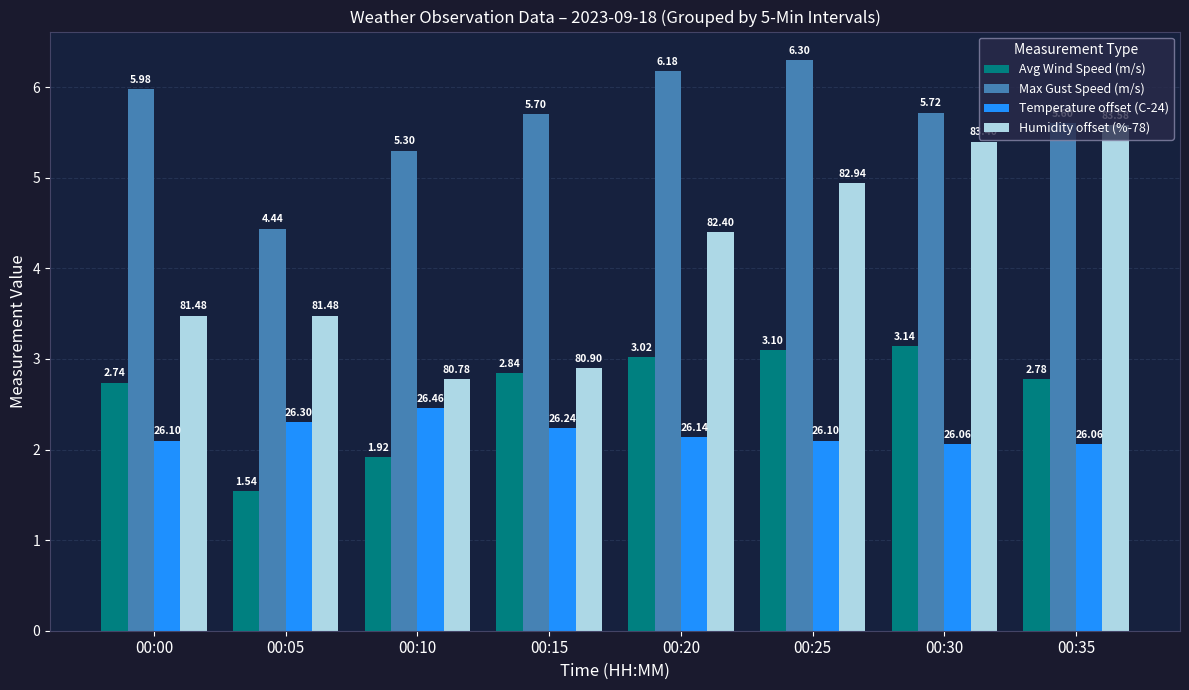

Is the value of Humidity offset (%-78) at 00:05 greater than the value of Temperature offset (C-24) at 00:05?

Yes